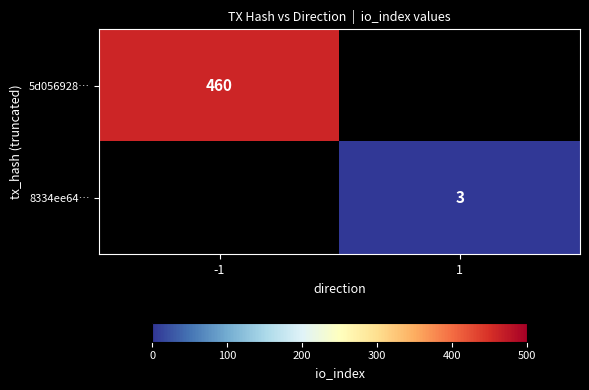

True or false: 5d056928… has a value of 692 at -1.

False